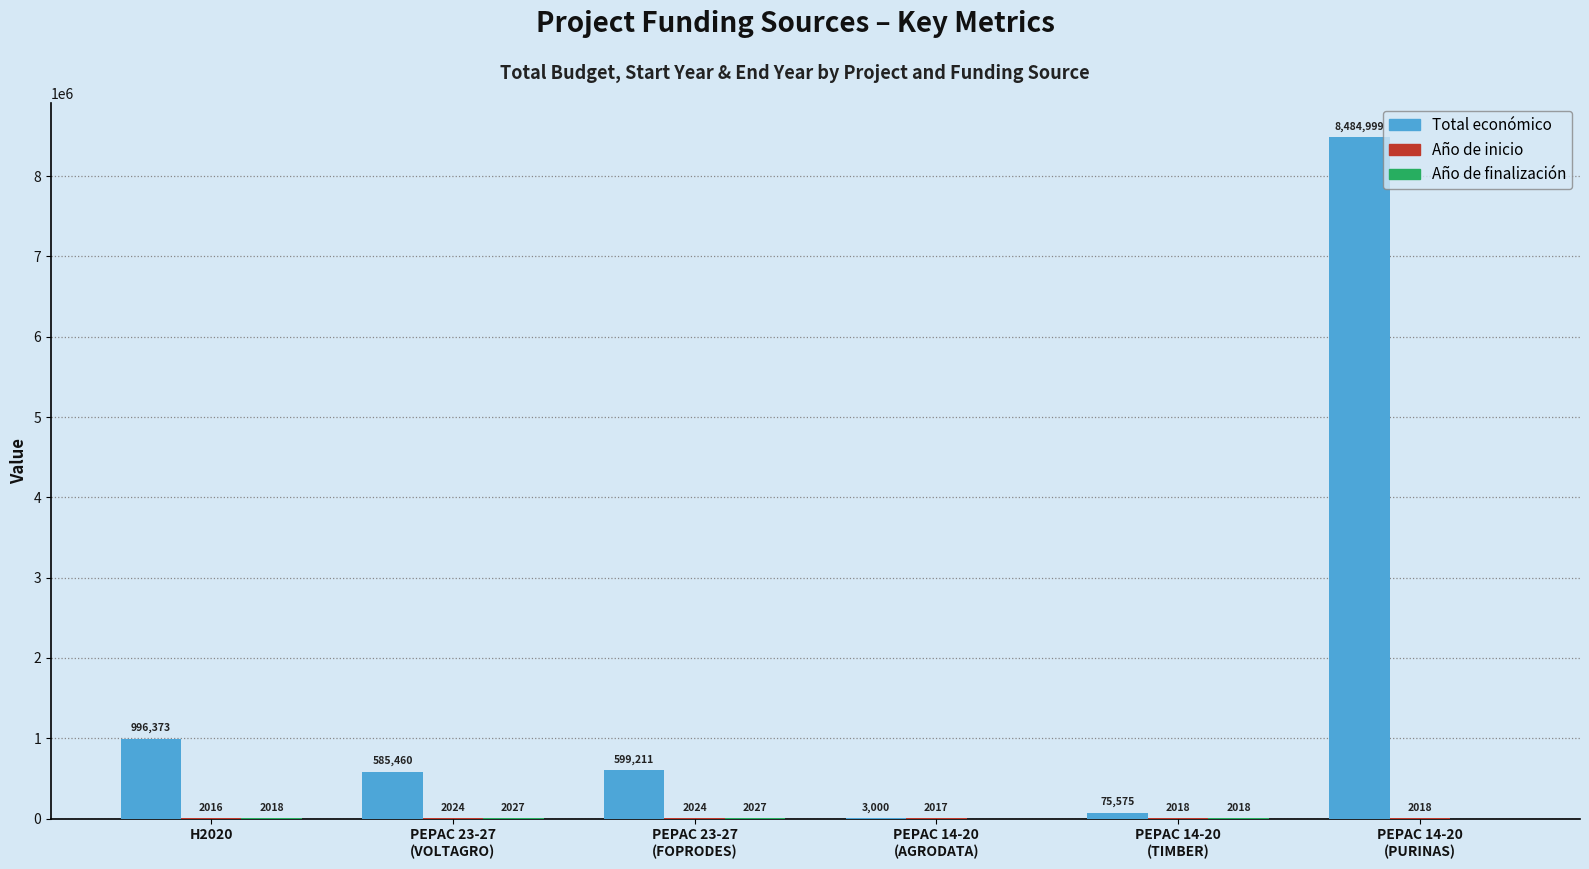

Which series changed the most between PEPAC 23-27
(VOLTAGRO) and PEPAC 14-20
(PURINAS)?

Total económico